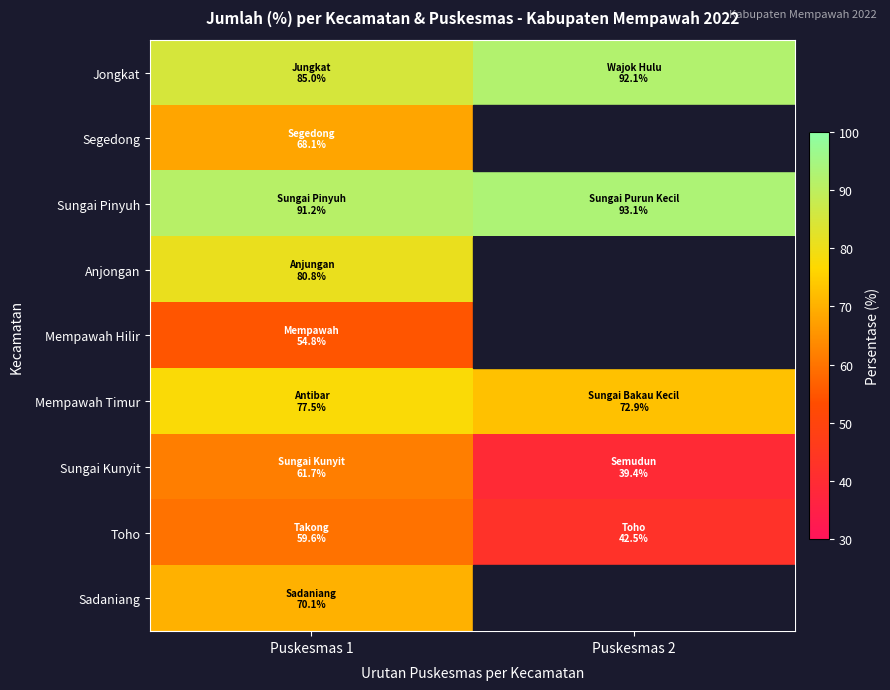

The value of Toho at Puskesmas 1 is 59.6. True or false?

True